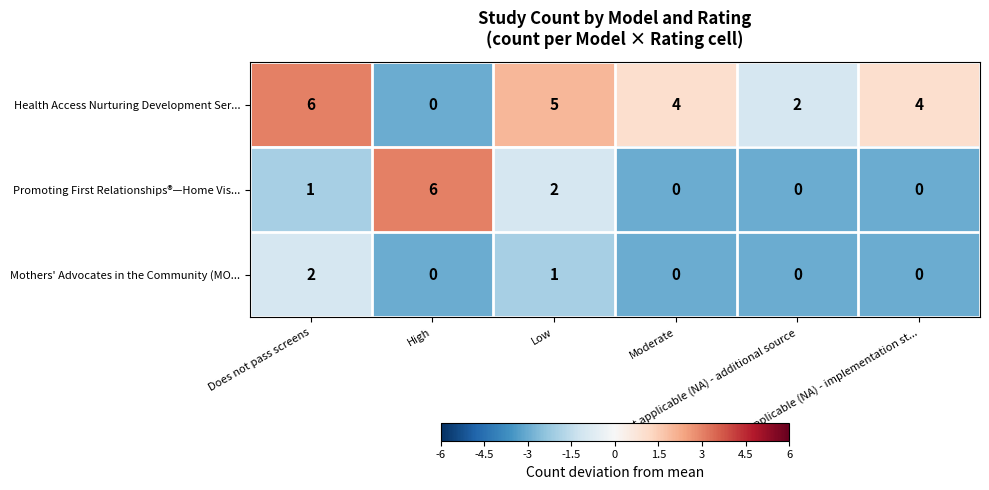

List the series in order of their overall mean, lowest first.

Mothers' Advocates in the Community (MO..., Promoting First Relationships®—Home Vis..., Health Access Nurturing Development Ser...